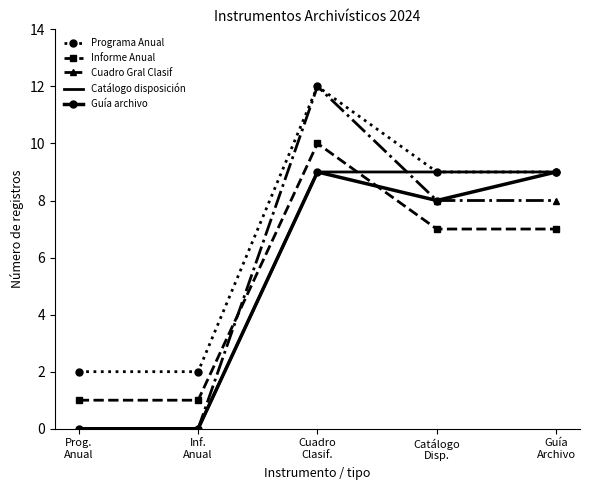

True or false: Catálogo disposición and Informe Anual cross at least once.

True